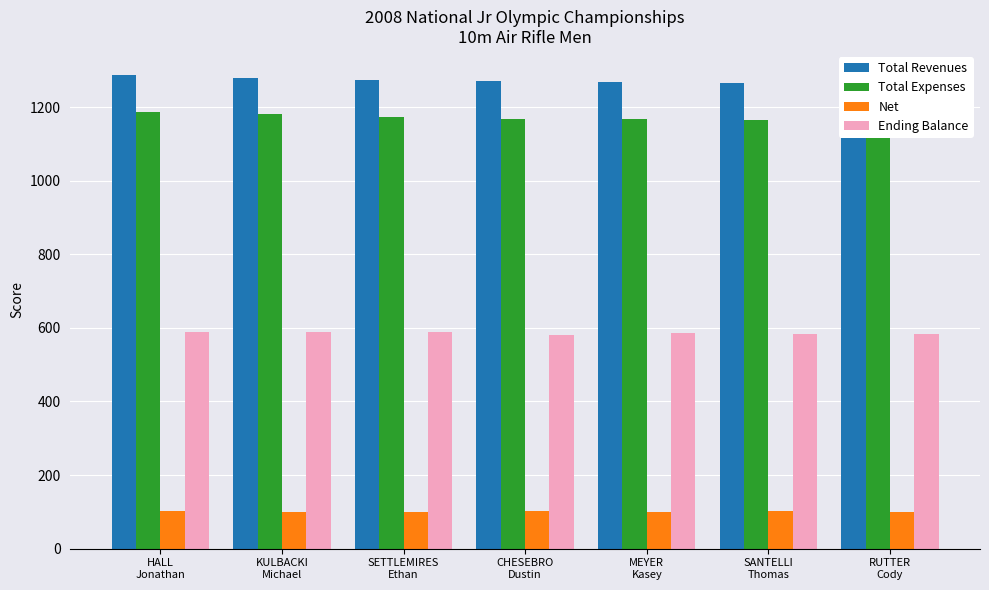

At MEYER
Kasey, list the series in order from largest to smallest.

Total Revenues, Total Expenses, Ending Balance, Net